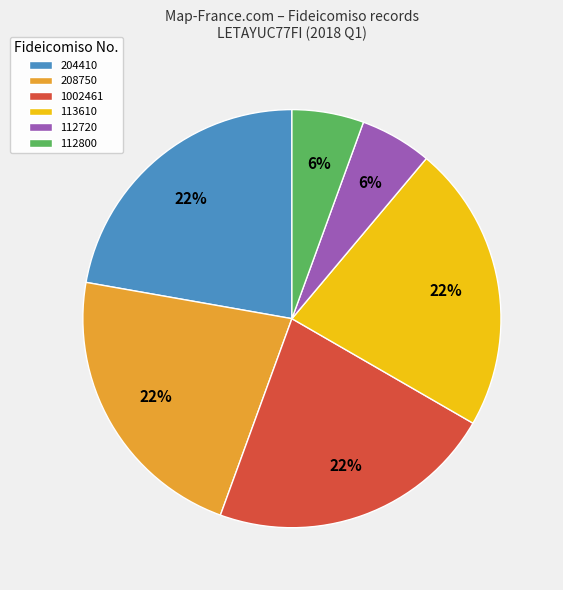

True or false: 112800 accounts for 1% of the total.

False